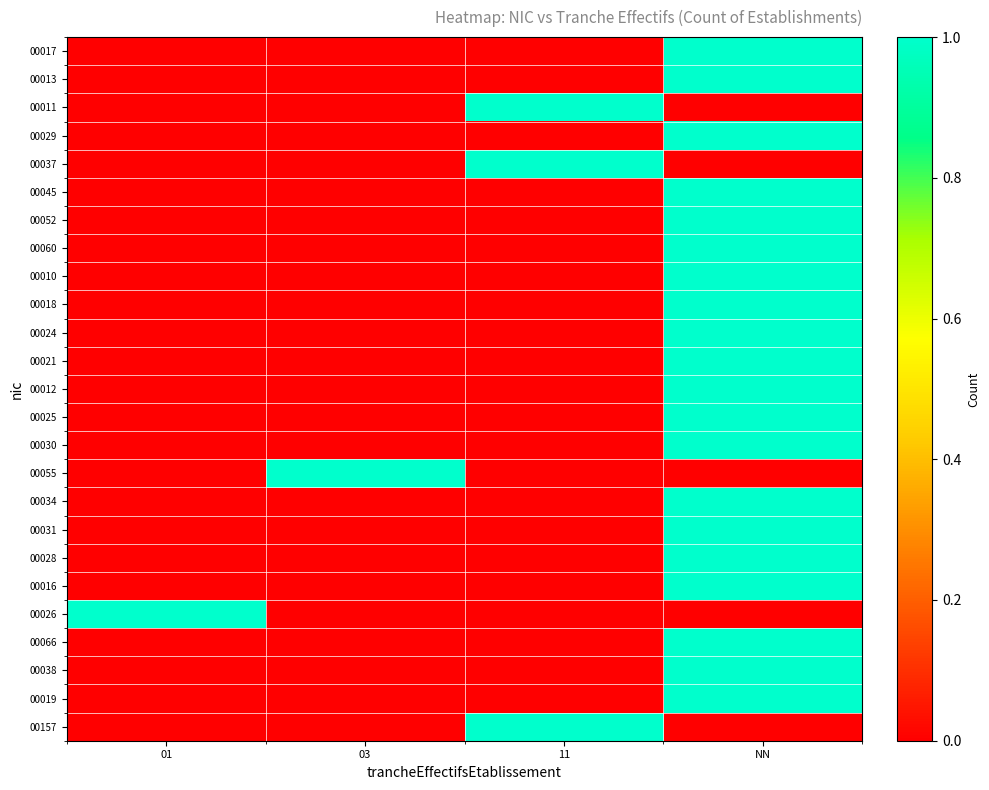

Reading left to right, extract all data points from this chart.

00017: 01=0	03=0	11=0	NN=1
00013: 01=0	03=0	11=0	NN=1
00011: 01=0	03=0	11=1	NN=0
00029: 01=0	03=0	11=0	NN=1
00037: 01=0	03=0	11=1	NN=0
00045: 01=0	03=0	11=0	NN=1
00052: 01=0	03=0	11=0	NN=1
00060: 01=0	03=0	11=0	NN=1
00010: 01=0	03=0	11=0	NN=1
00018: 01=0	03=0	11=0	NN=1
00024: 01=0	03=0	11=0	NN=1
00021: 01=0	03=0	11=0	NN=1
00012: 01=0	03=0	11=0	NN=1
00025: 01=0	03=0	11=0	NN=1
00030: 01=0	03=0	11=0	NN=1
00055: 01=0	03=1	11=0	NN=0
00034: 01=0	03=0	11=0	NN=1
00031: 01=0	03=0	11=0	NN=1
00028: 01=0	03=0	11=0	NN=1
00016: 01=0	03=0	11=0	NN=1
00026: 01=1	03=0	11=0	NN=0
00066: 01=0	03=0	11=0	NN=1
00038: 01=0	03=0	11=0	NN=1
00019: 01=0	03=0	11=0	NN=1
00157: 01=0	03=0	11=1	NN=0